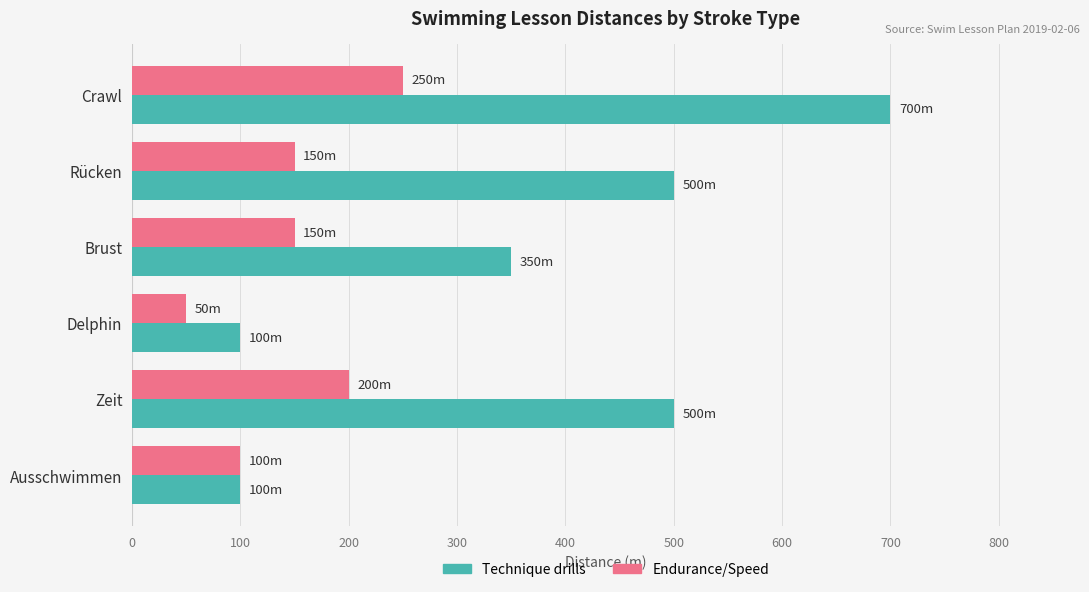

What are all the series names shown in the legend?

Technique drills, Endurance/Speed